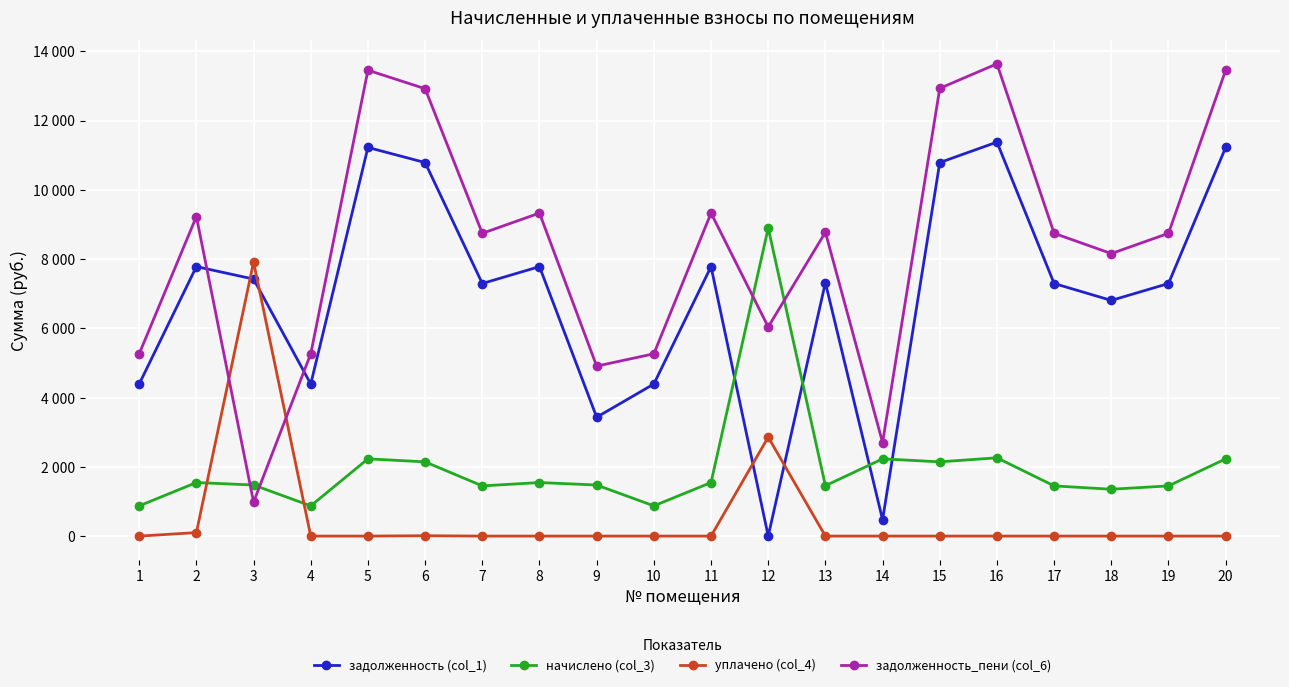

Does the chart have visible grid lines?

Yes